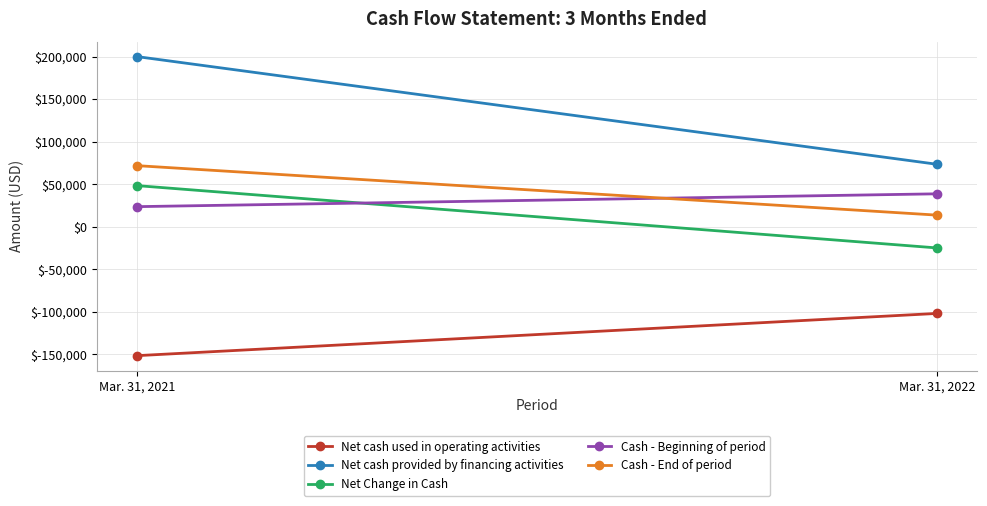

What is the spread (max minus min) of values at Mar. 31, 2022?

175406